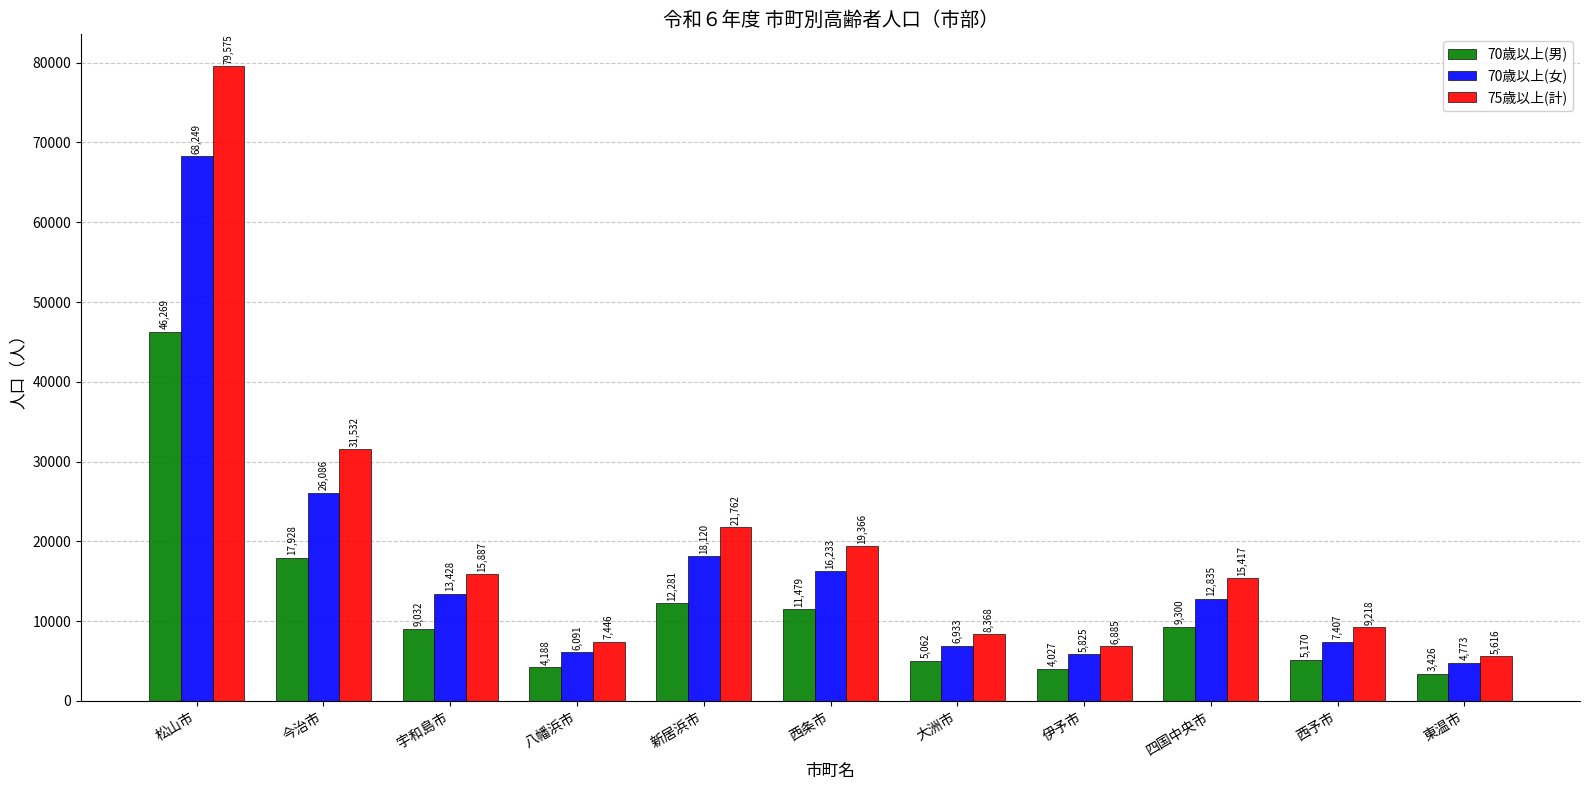

Is it true that 70歳以上(男) equals 3426 at 東温市?

True